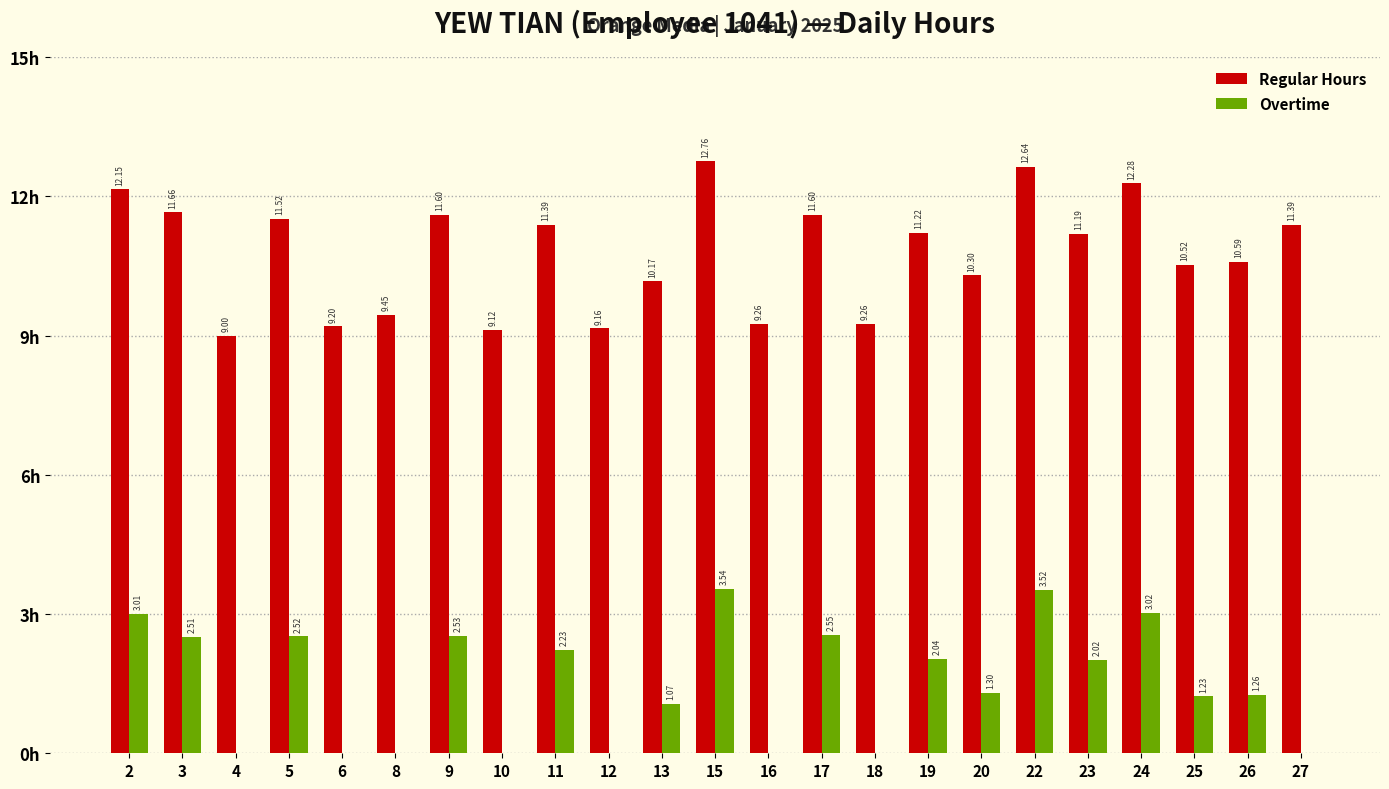

Is the value of Regular Hours at 5 greater than the value of Overtime at 12?

Yes